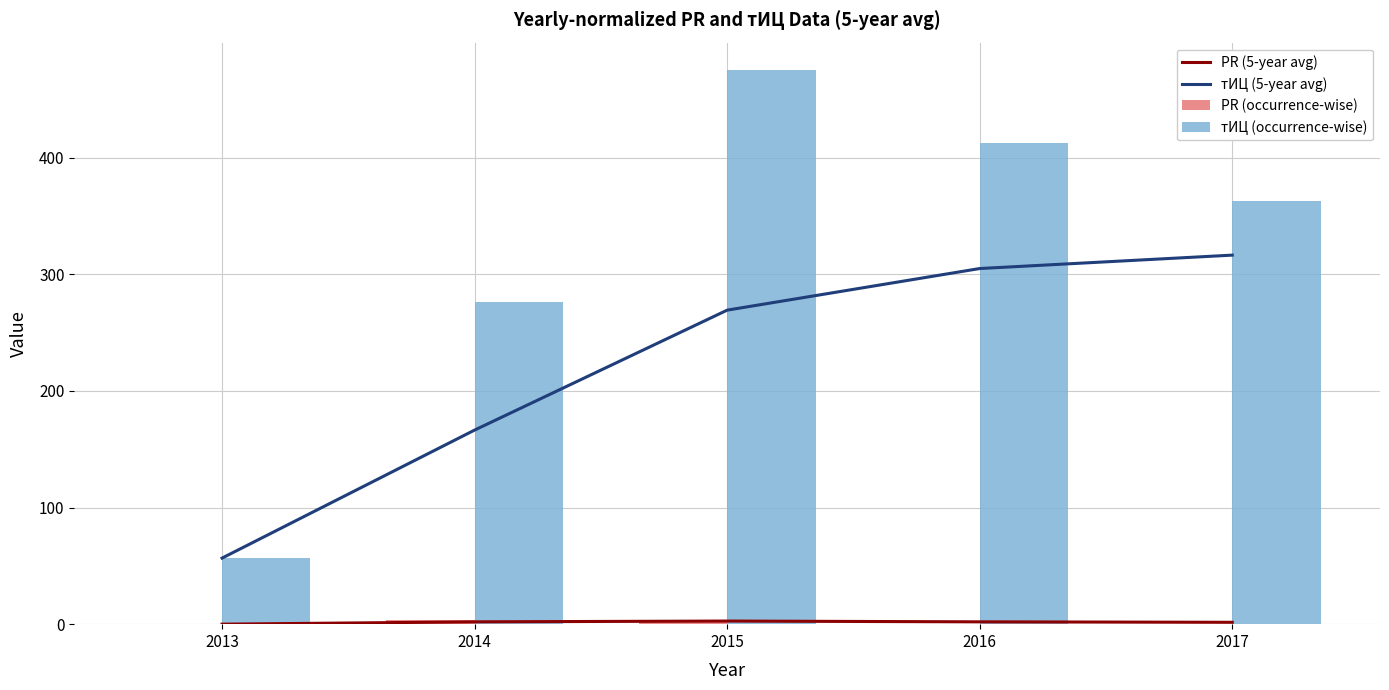

What are all the series names shown in the legend?

PR (5-year avg), тИЦ (5-year avg), PR (occurrence-wise), тИЦ (occurrence-wise)